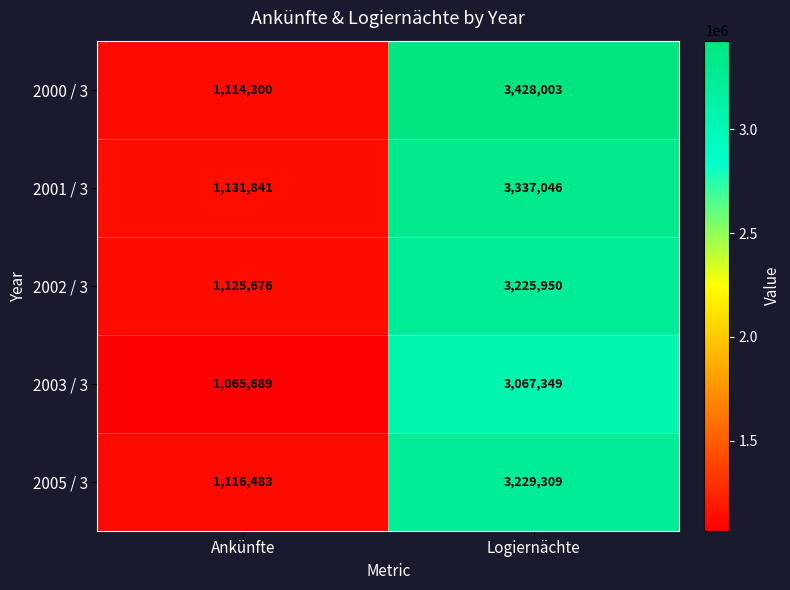

The value of 2002 / 3 at Ankünfte is 1125676. True or false?

True